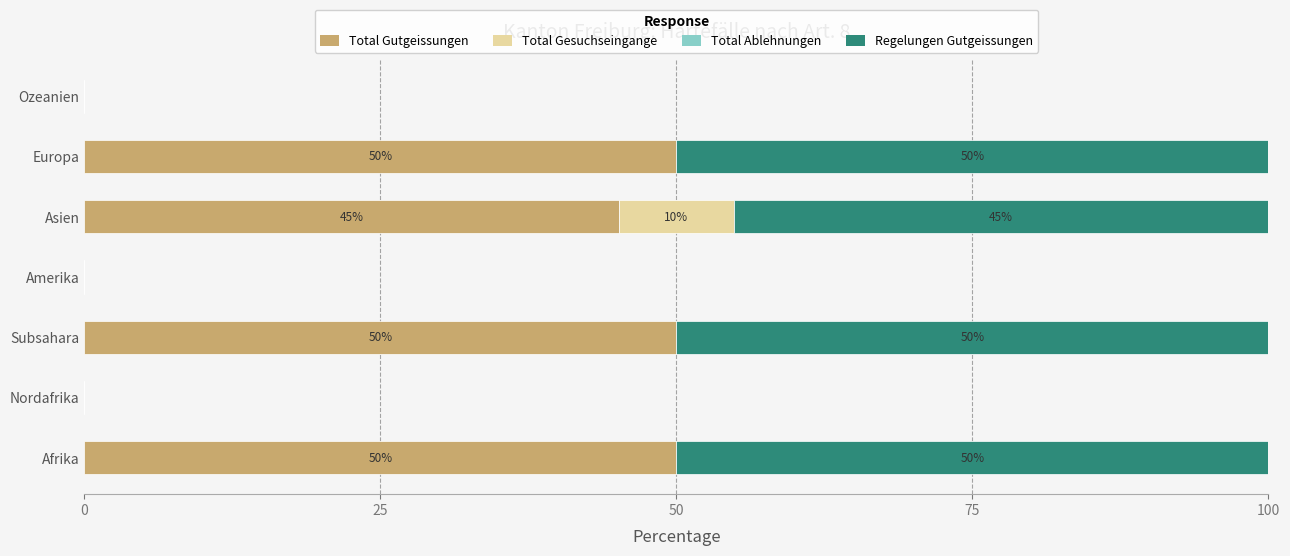

What is the sum of the Total Gutgeissungen values at Afrika and Ozeanien?

50.0